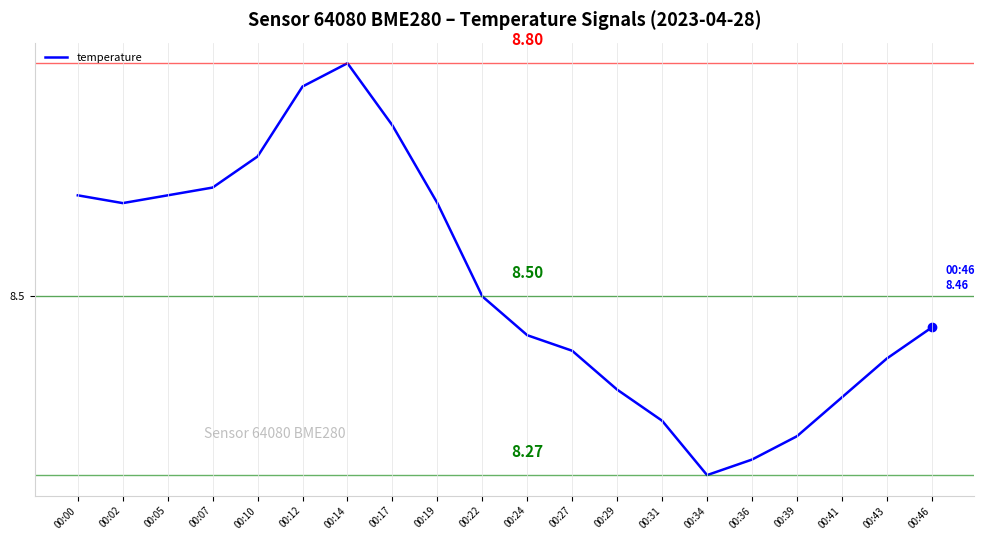

Is this an area chart (filled region under the line)?

No